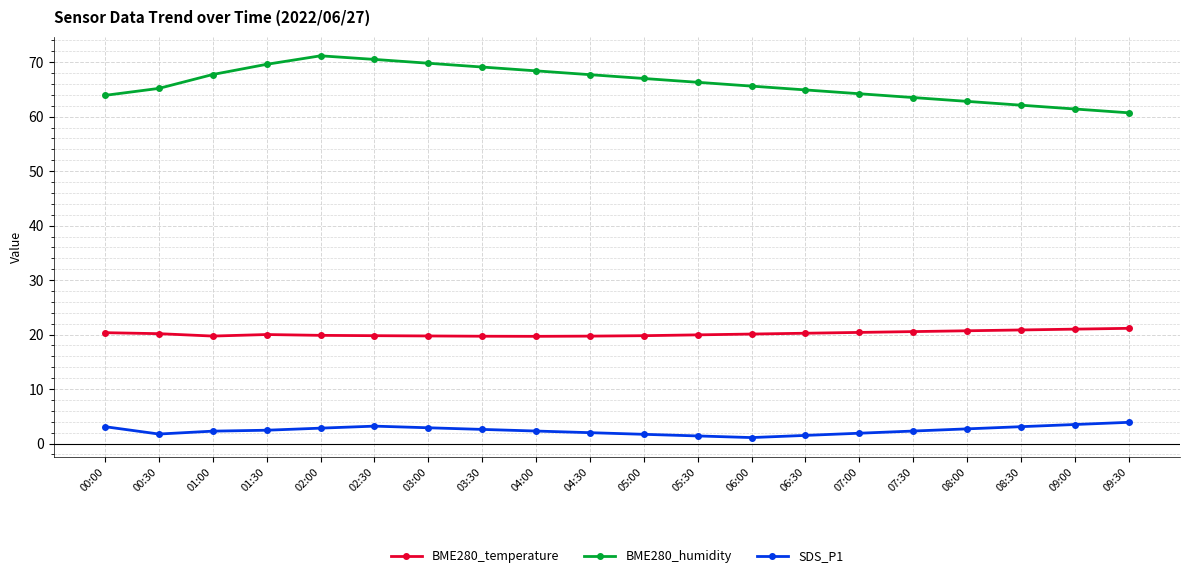

List the series in order of their peak value, lowest first.

SDS_P1, BME280_temperature, BME280_humidity